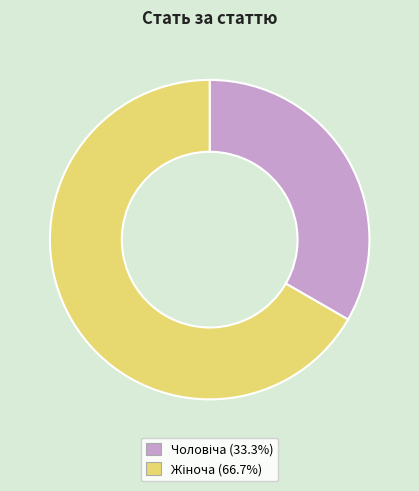

How many slices are in this pie chart?

2